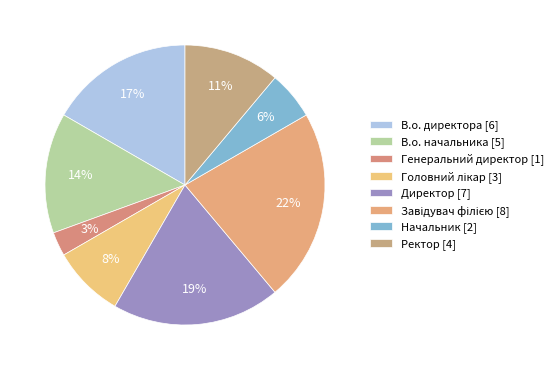

What percentage is the В.о. директора slice, to the nearest percent?

17%